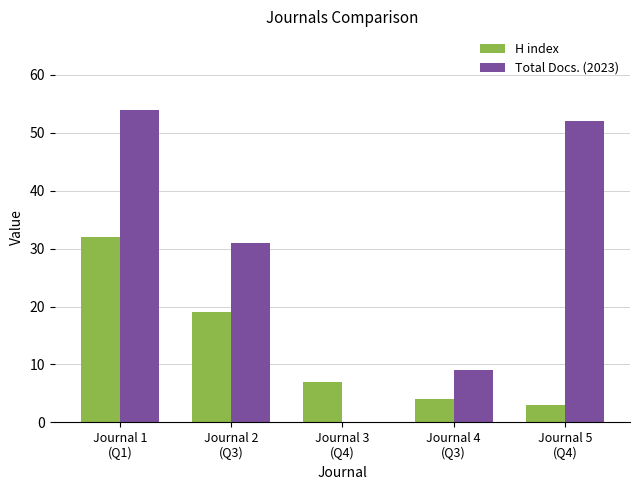

How many groups of bars are there?

5